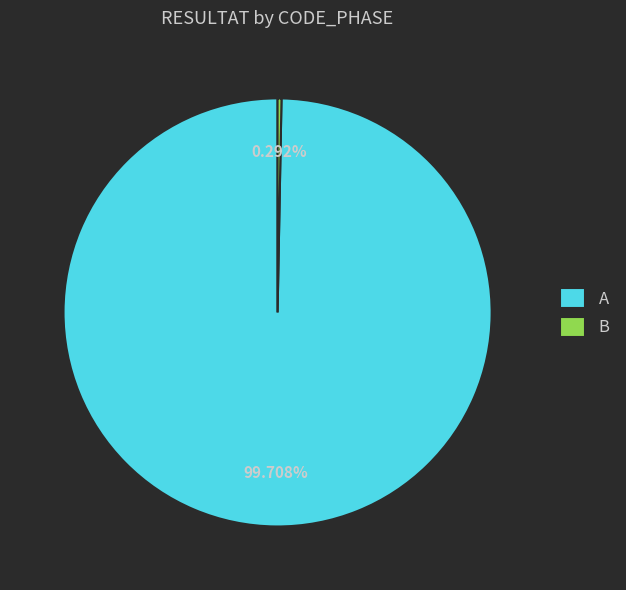

Which has a higher value, A or B?

A